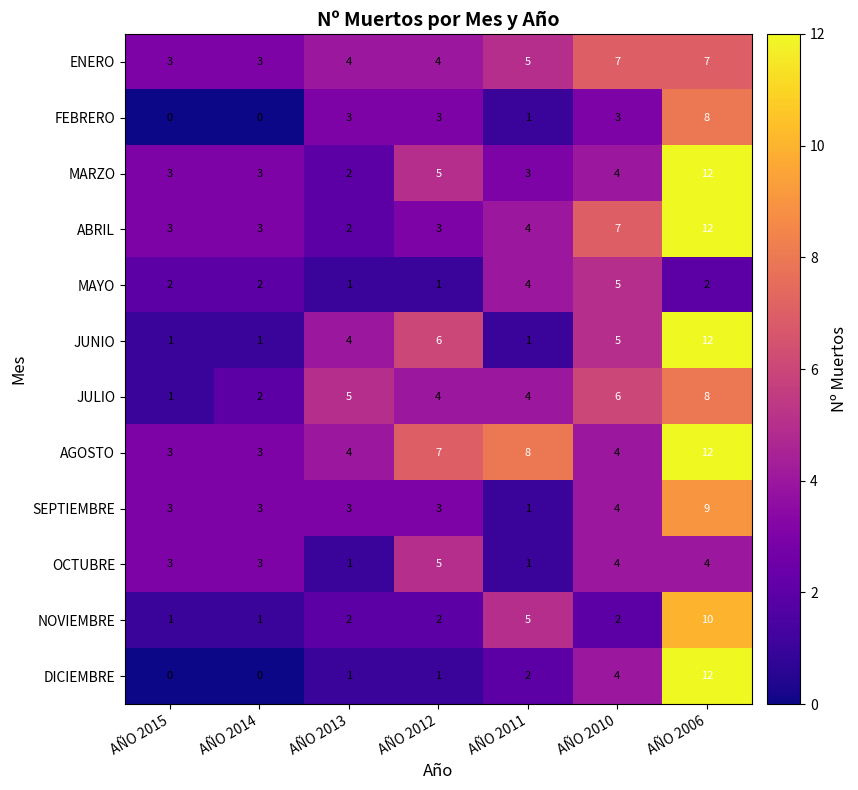

What is the total value across all series at AÑO 2015?

23